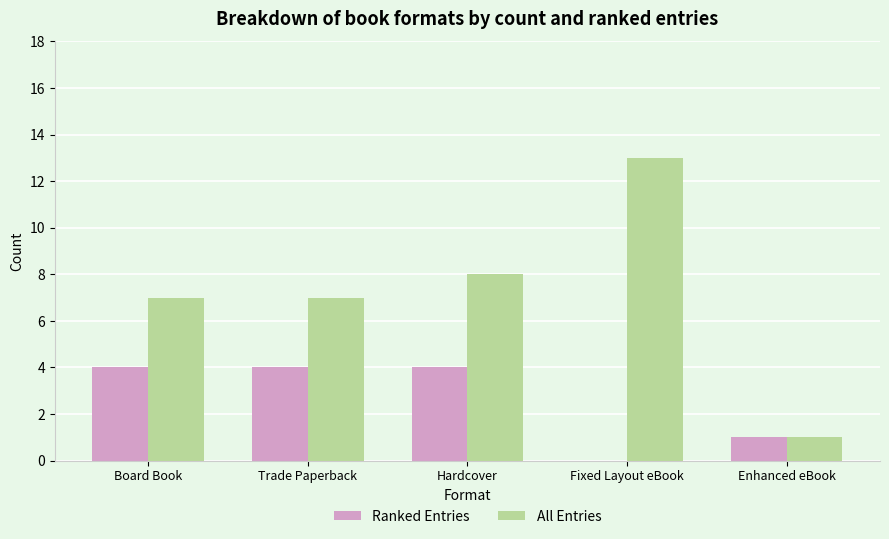

True or false: Ranked Entries has a value of 4 at Trade Paperback.

True